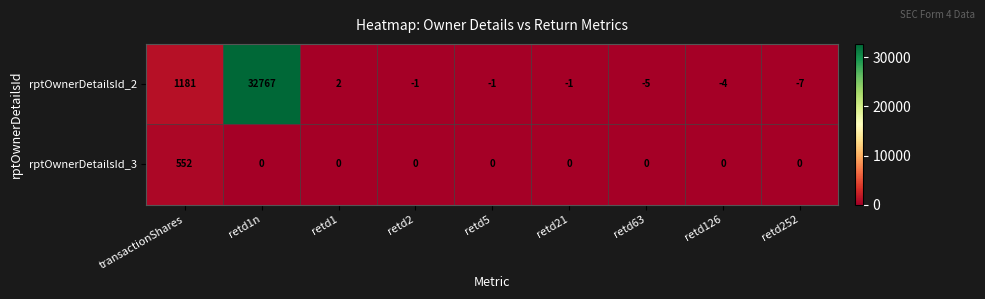

How many data points does each series have?

9